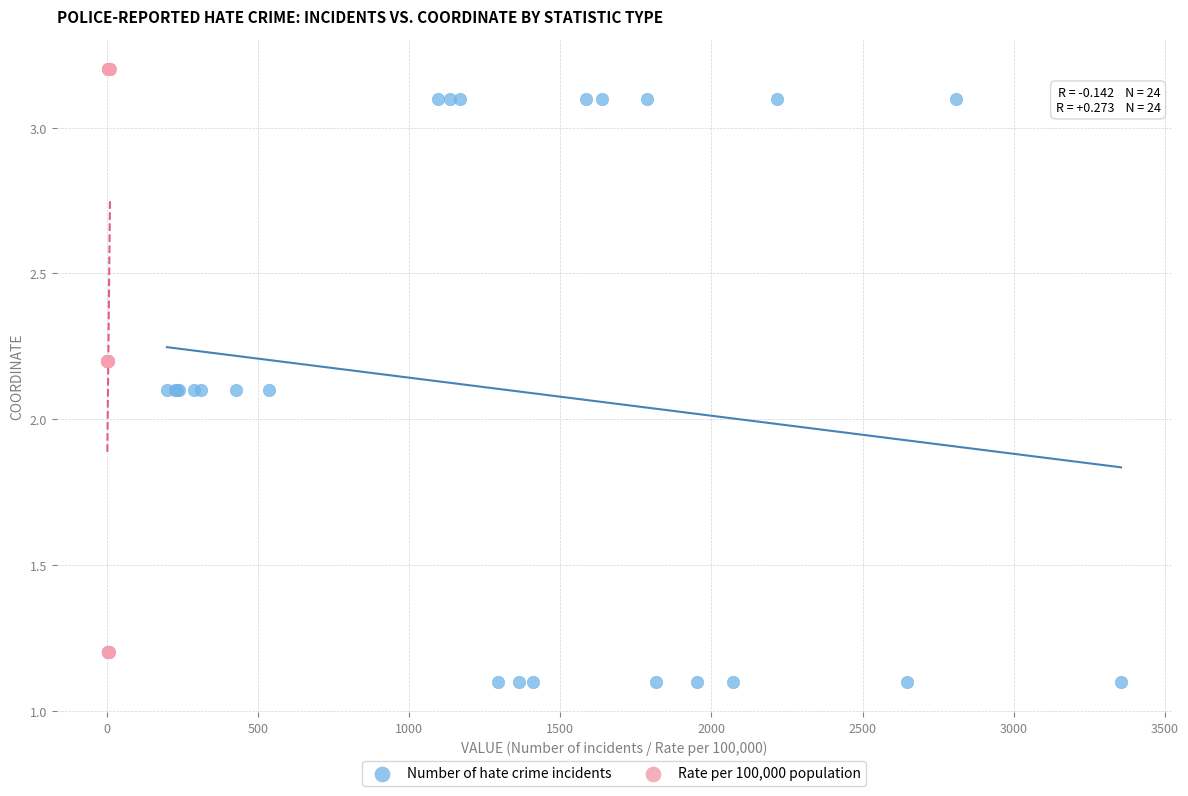

Which series reaches the maximum Y coordinate?

Rate per 100,000 population